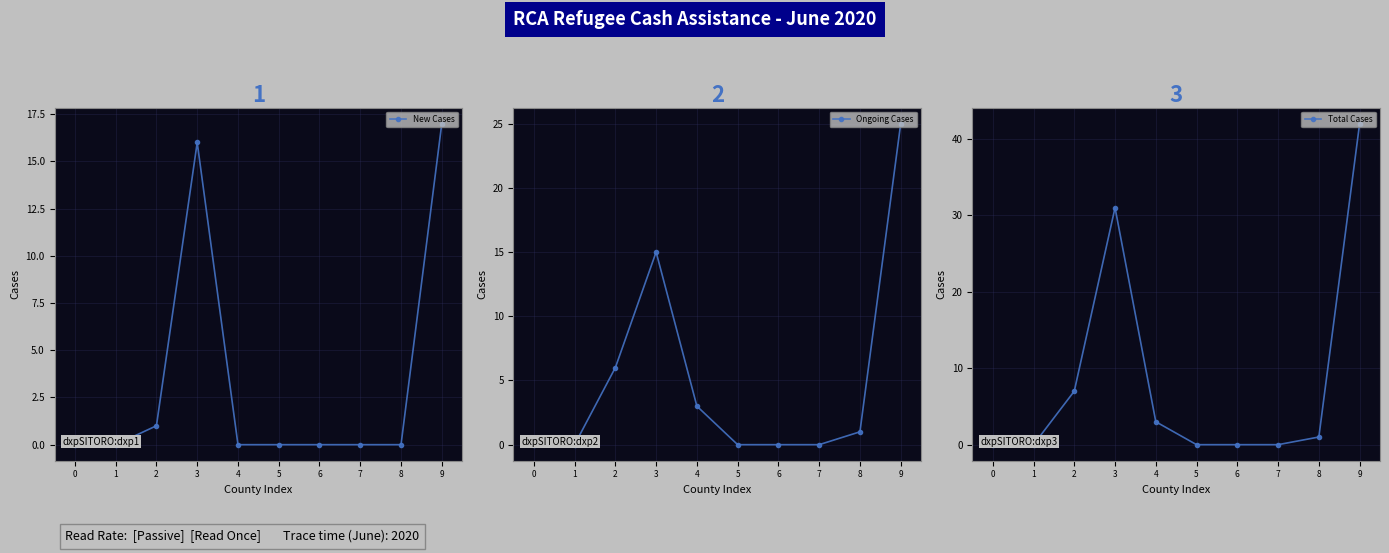

At which category is the sum across all series the highest?

9